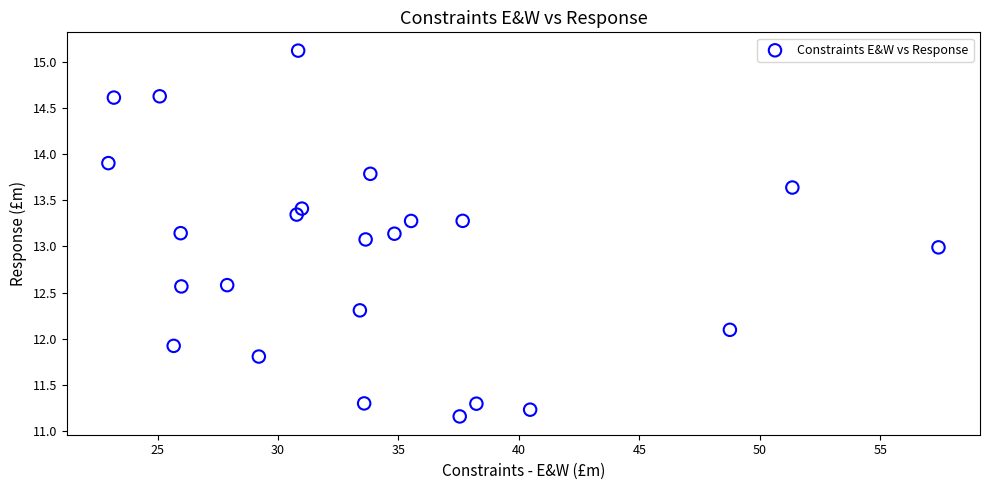

What is the range of X values (max minus min)?

34.4